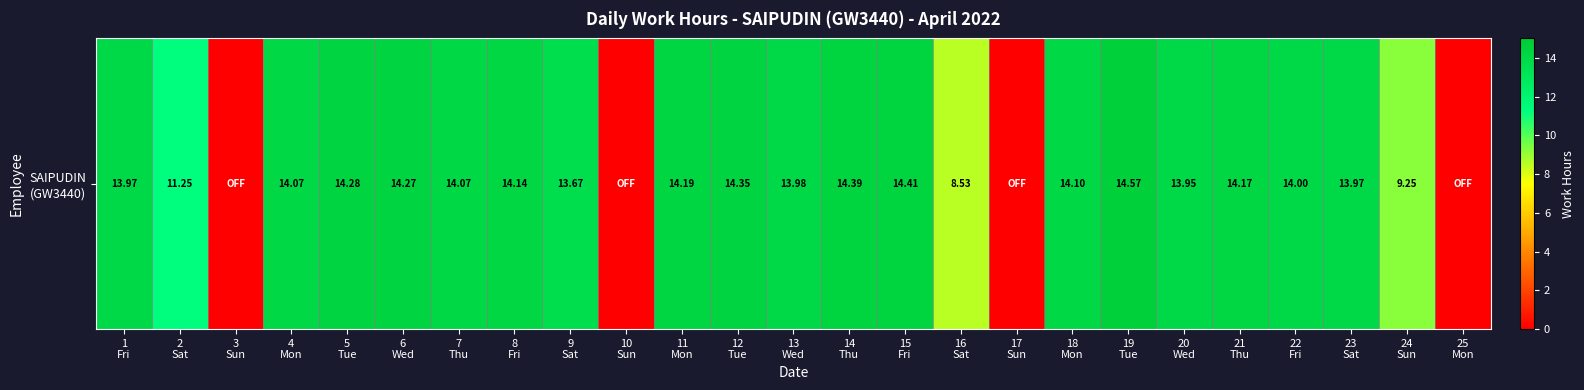

What is the change in value from 6
Wed to 23
Sat?

-0.3